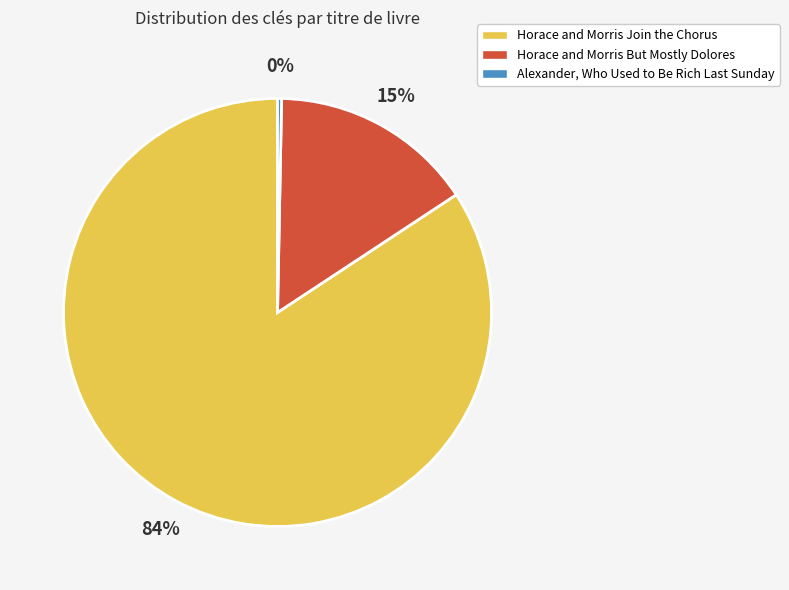

Which category has the biggest portion of the pie?

Horace and Morris Join the Chorus